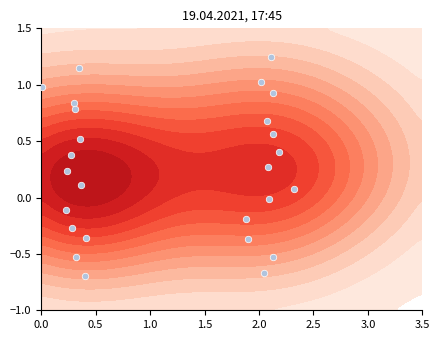

How many values exceed 0?

16